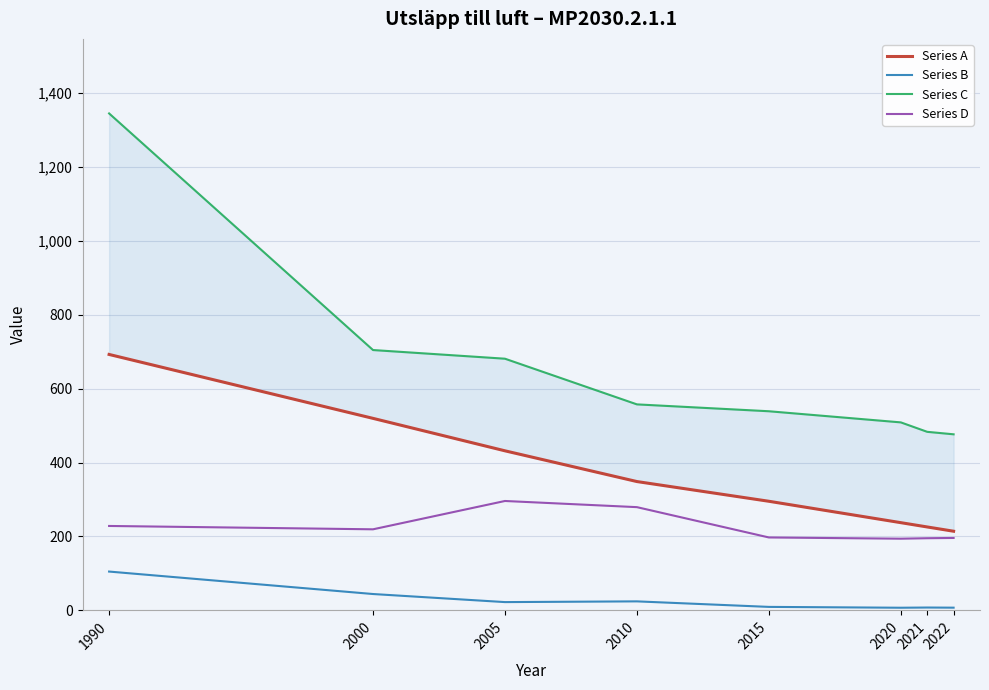

Does the chart display data point markers on the line(s)?

No